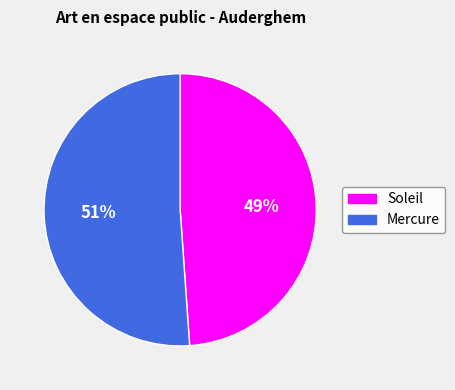

Is the sum of Soleil and Mercure greater than half?

Yes